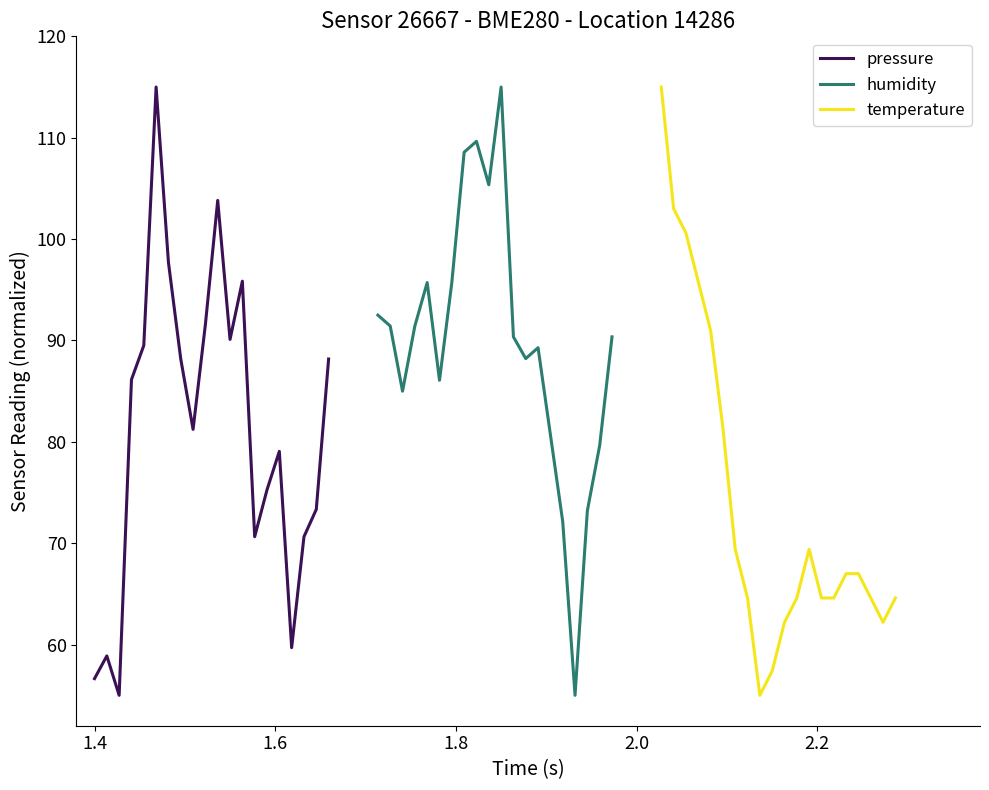

What is the value of the pressure point at the 20th from the left?

88.2